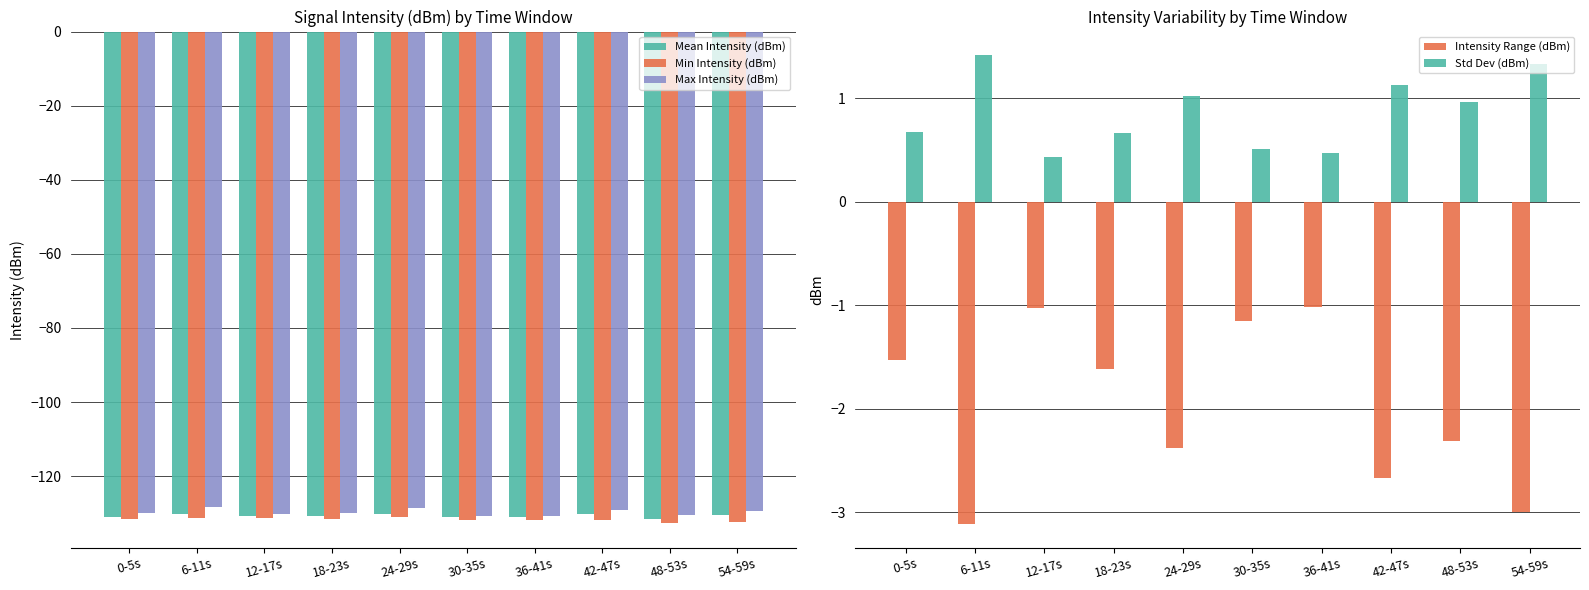

Where is Std Dev (dBm) nearest to the value 0?

12-17s